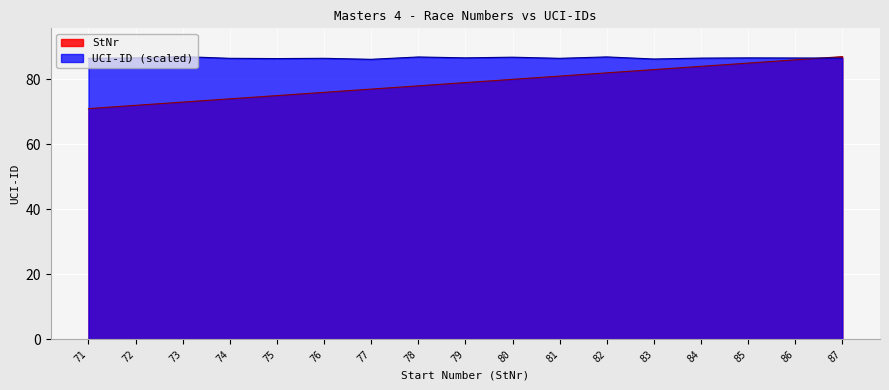

Which category has the lowest value across all series?

71